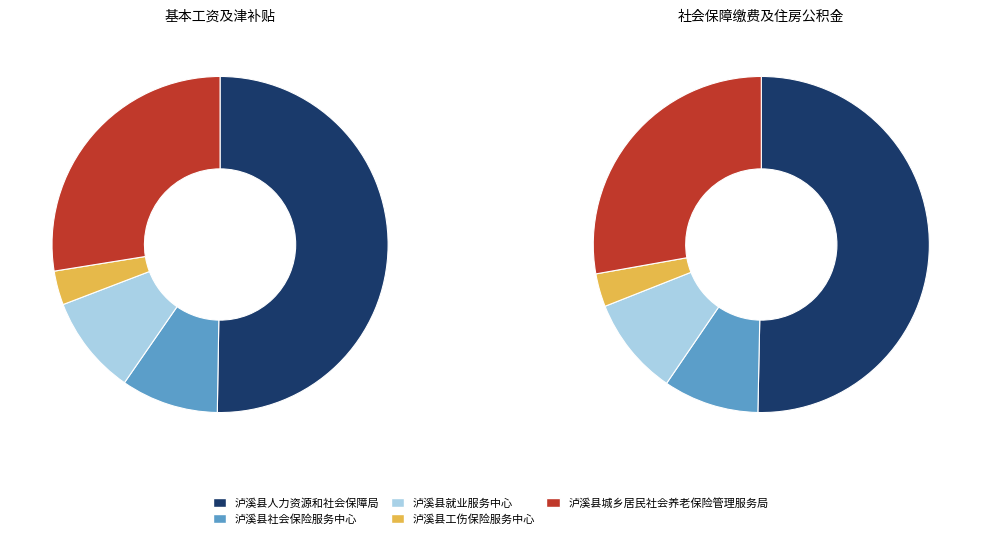

How many slices are in this pie chart?

5